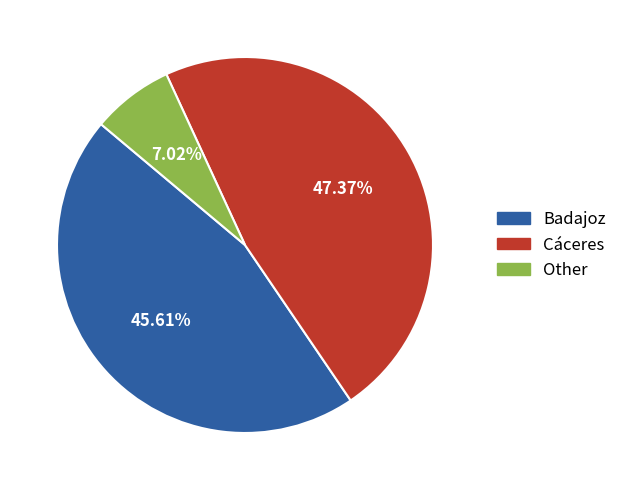

What portion of the pie excludes Other?

93.0%